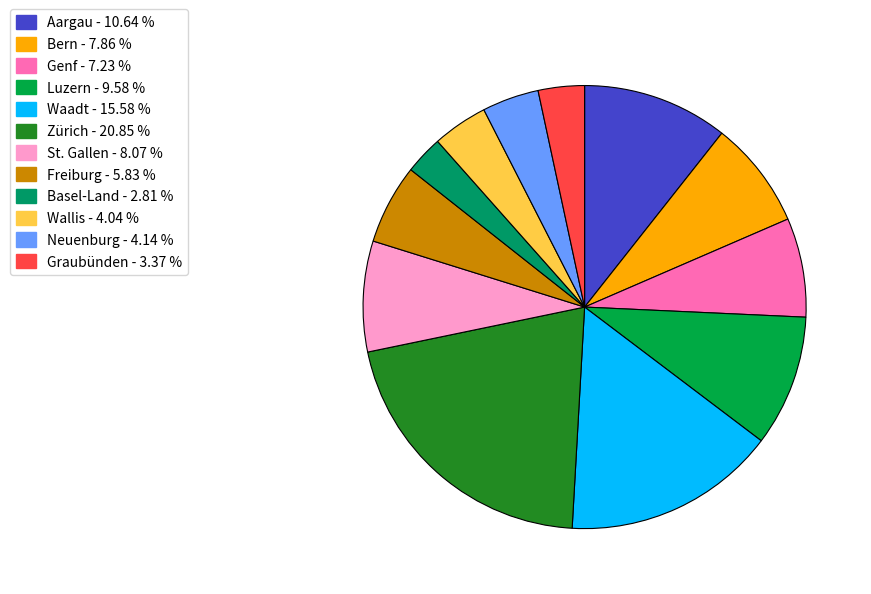

How many segments does this pie chart have?

12